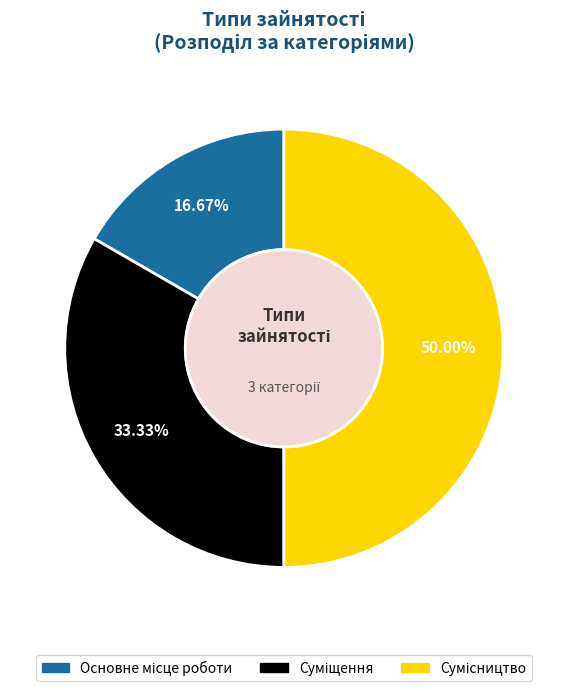

Is it true that Основне місце роботи is 17% of the pie?

True